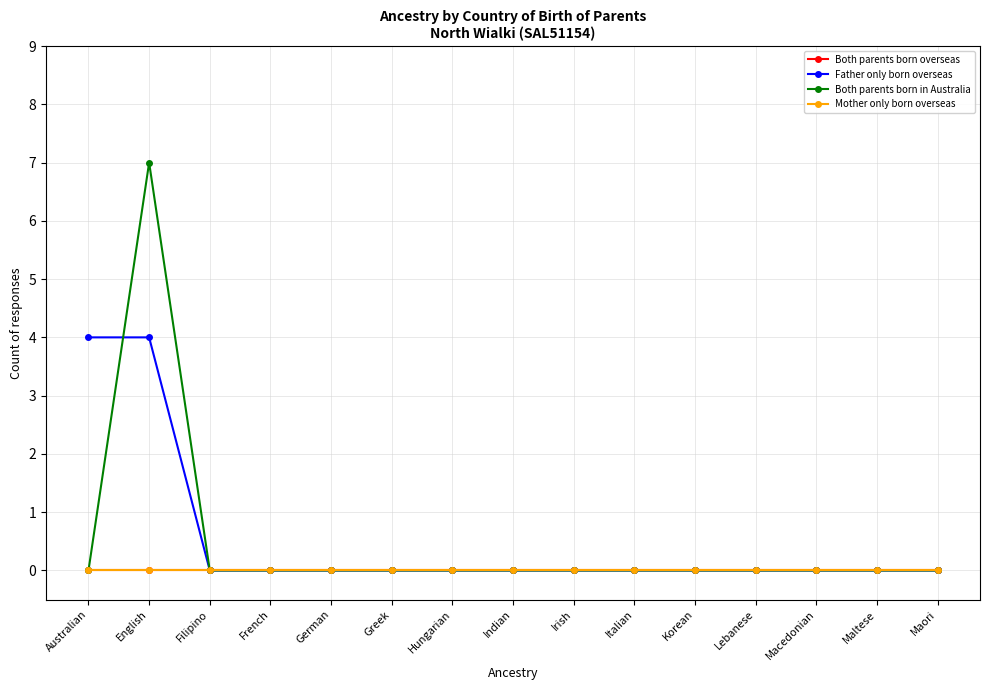

Rank the categories by Mother only born overseas value from highest to lowest.

Australian, English, Filipino, French, German, Greek, Hungarian, Indian, Irish, Italian, Korean, Lebanese, Macedonian, Maltese, Maori